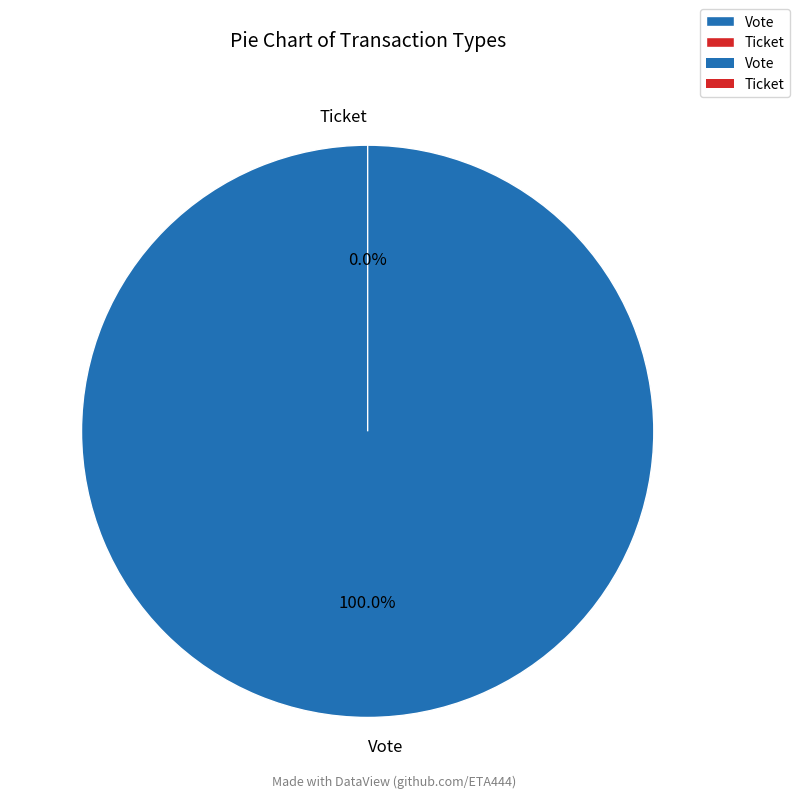

How much of the chart is everything except Ticket?

100.0%